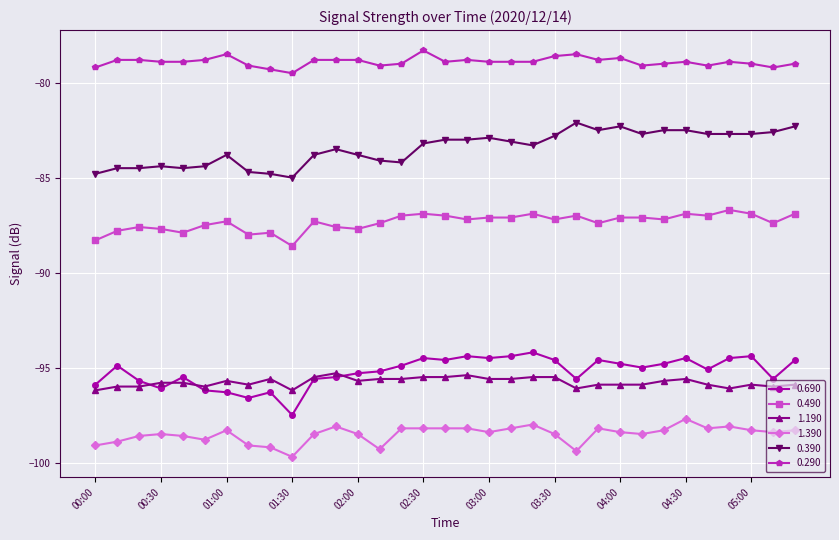

Which series has the largest total across all categories?

0.290